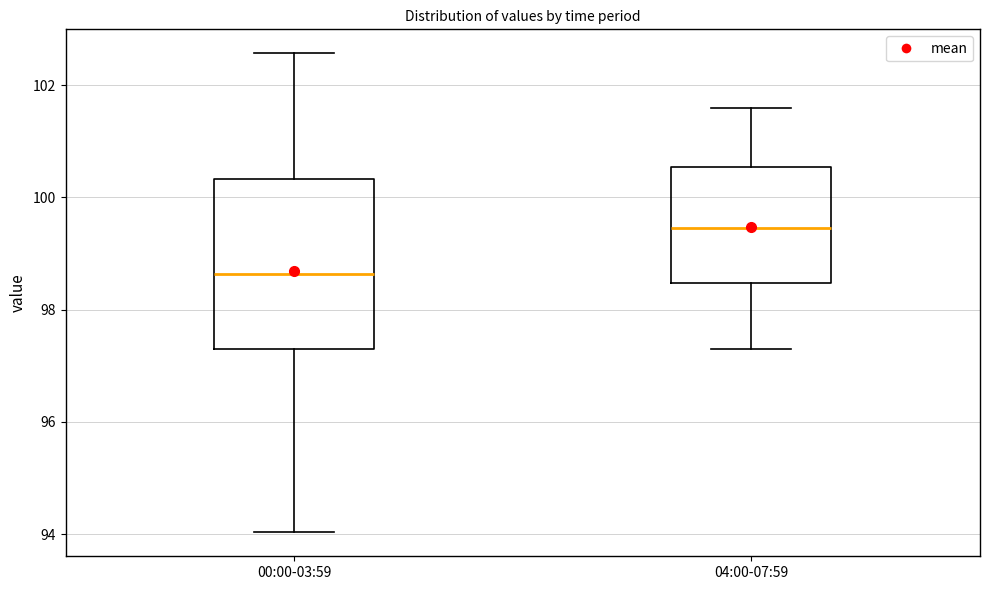

Where does the lower whisker of the box for 00:00-03:59 end on the y-axis? The values are not printed on the chart, so give them approximately, as read against the axis.

94.0